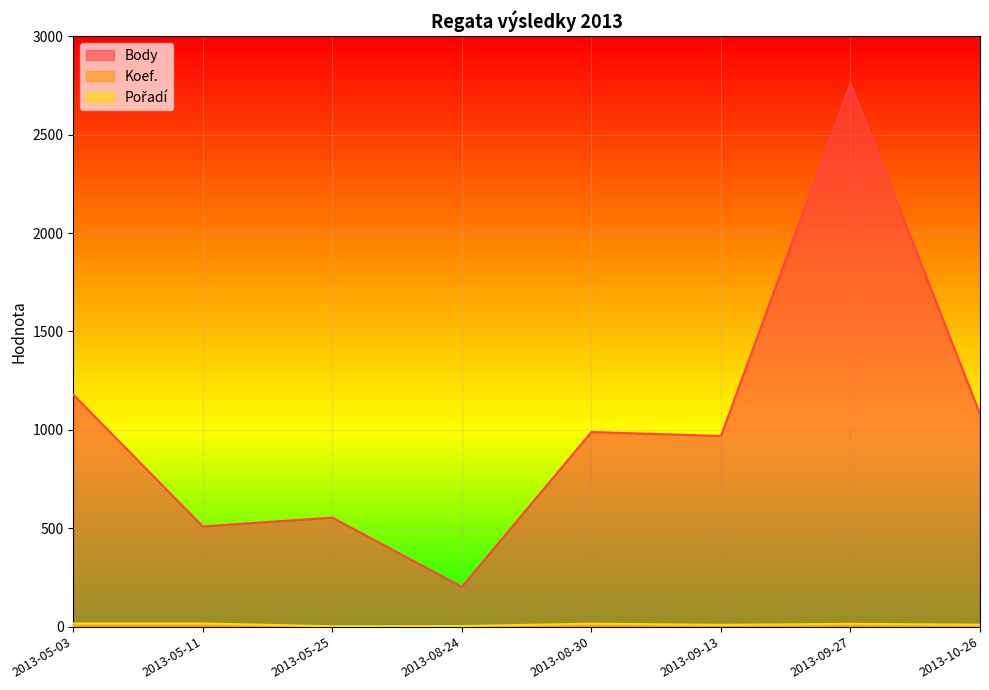

Where is Pořadí nearest to the value 9?

2013-09-13